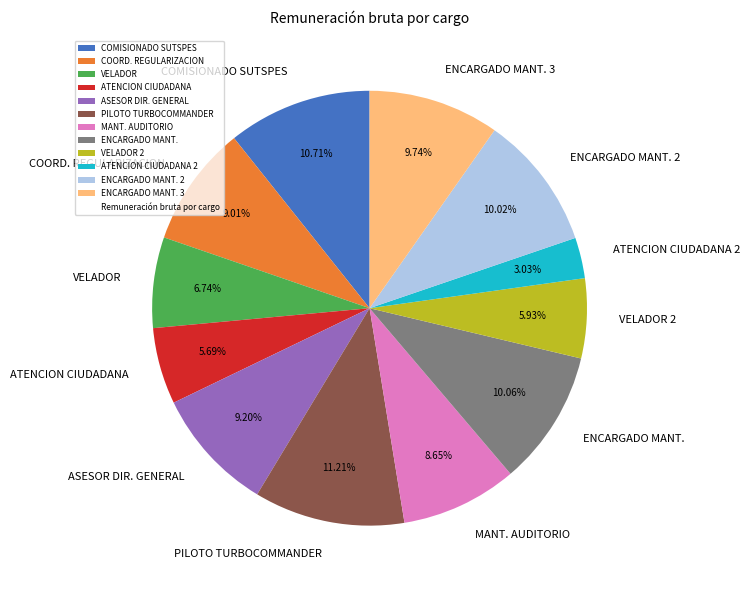

Approximately how many times larger is the value at VELADOR compared to ATENCION CIUDADANA?

1.2